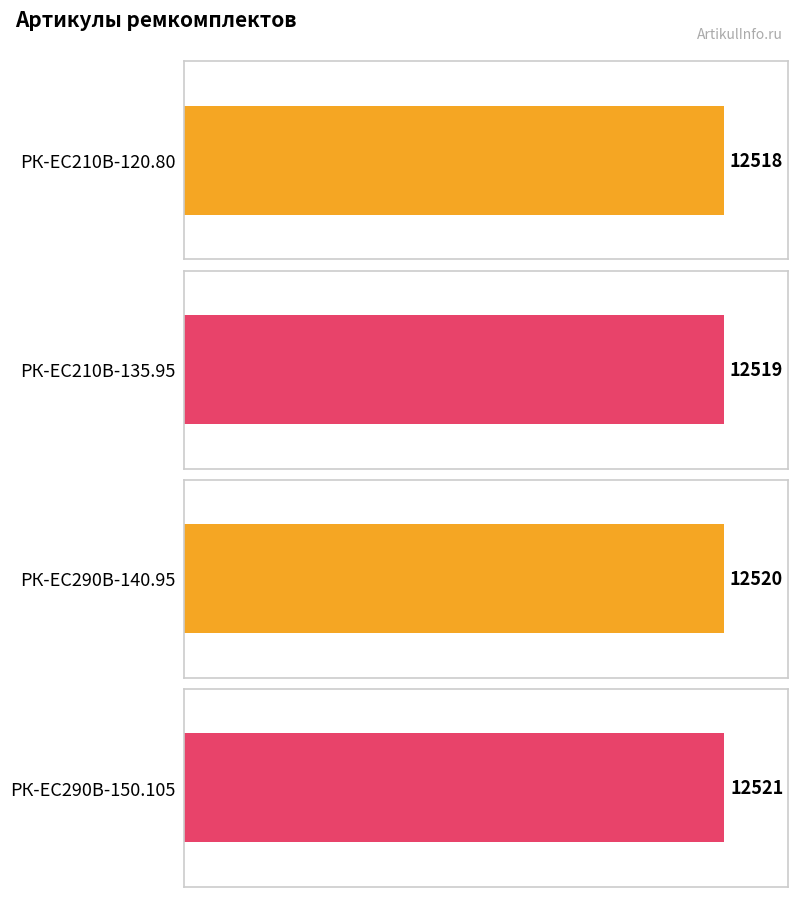

The chart shows a value of 8519 at РК-EC210В-135.95. True or false?

False